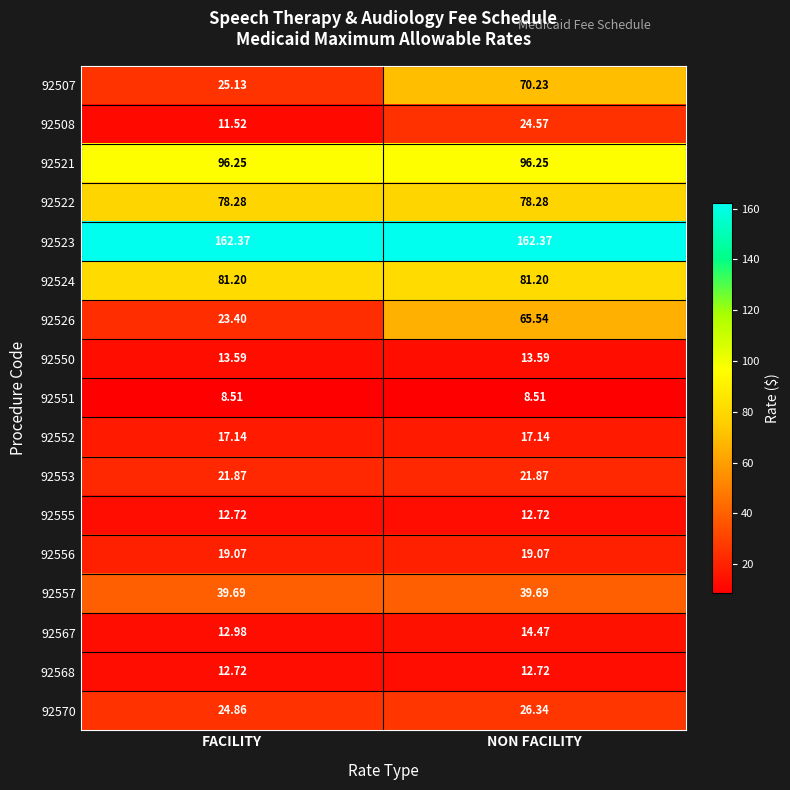

What is the spread (max minus min) of values at NON FACILITY?

153.9